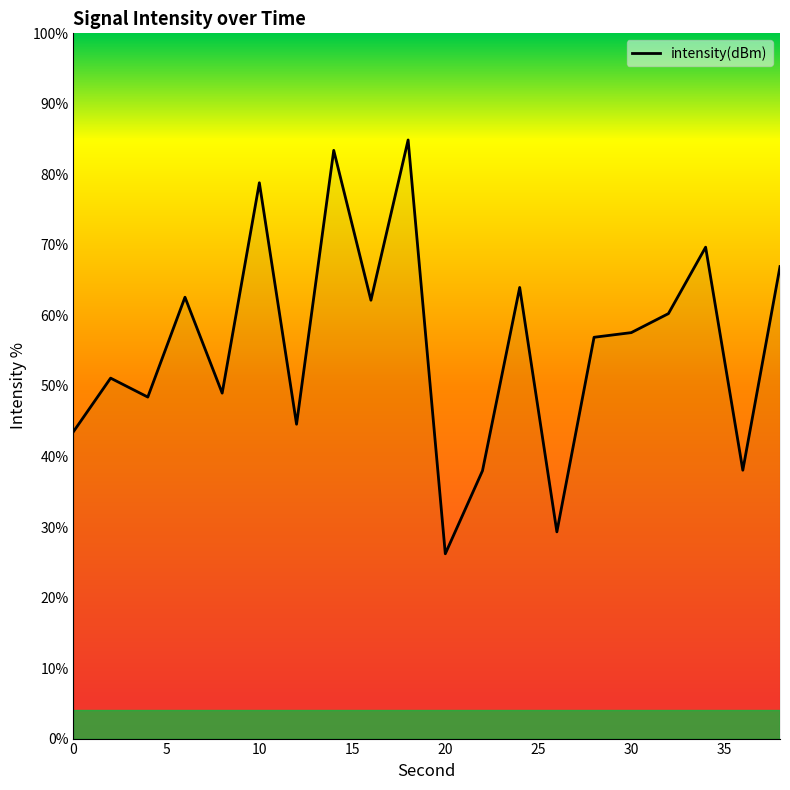

What is the greatest value displayed?

84.9